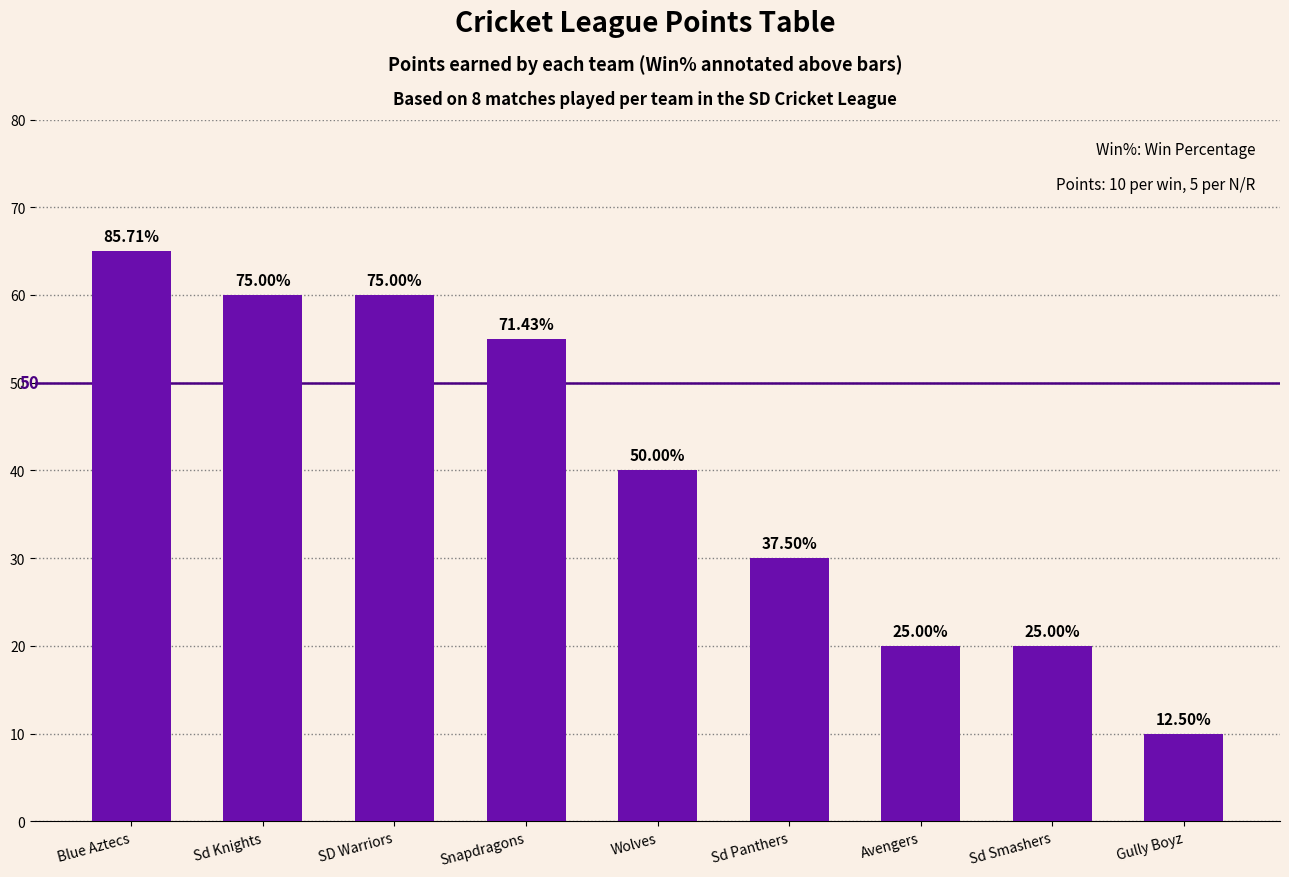

Does the chart contain stacked bars?

No